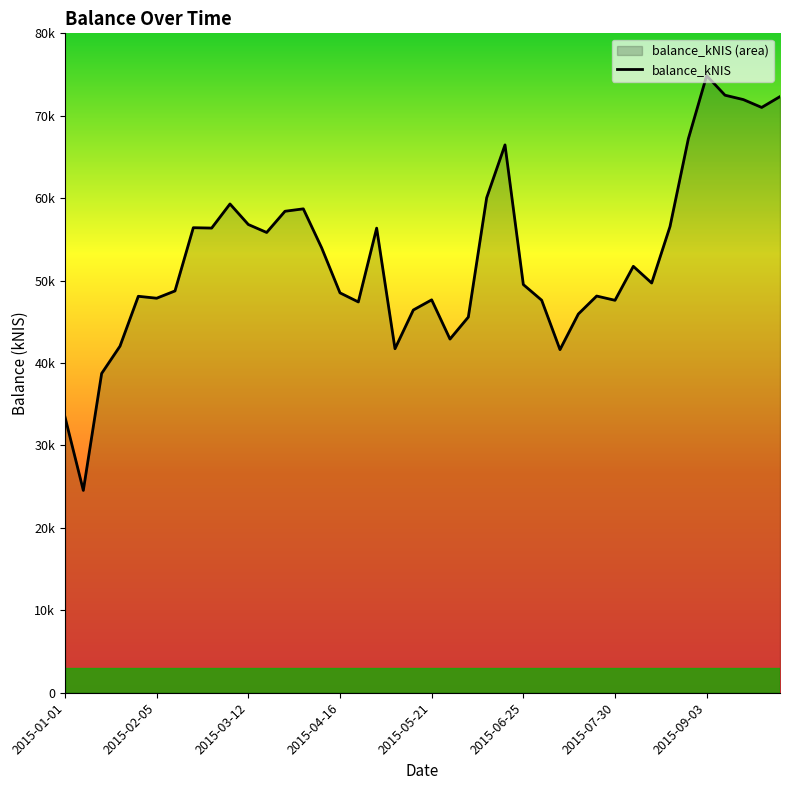

How many values are below 49708?

20